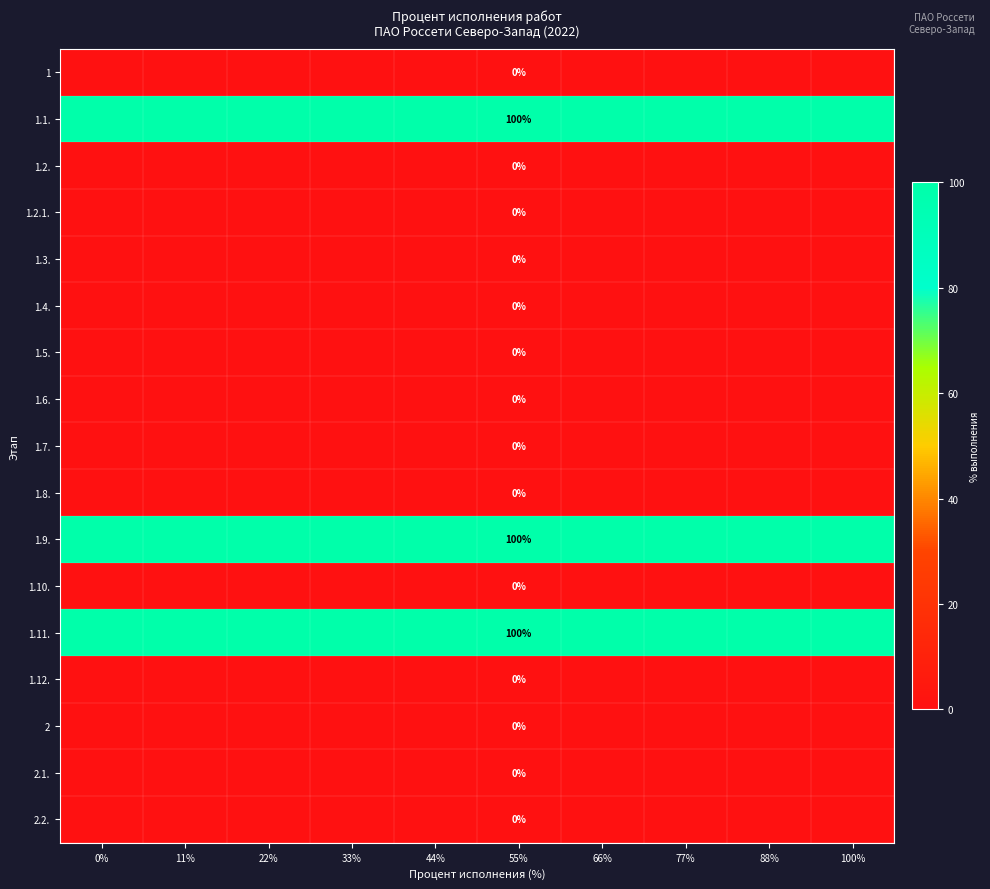

Rank the series by their maximum value, from lowest to highest.

1, 1.2., 1.2.1., 1.3., 1.4., 1.5., 1.6., 1.7., 1.8., 1.10., 1.12., 2, 2.1., 2.2., 1.1., 1.9., 1.11.